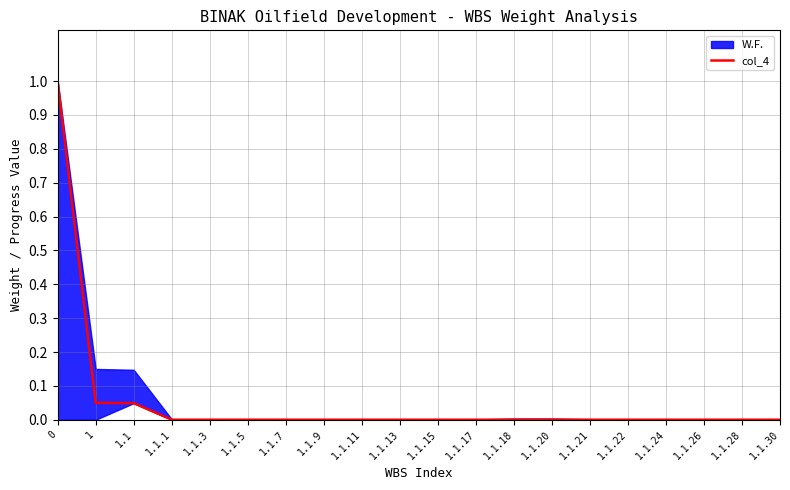

The value at 0 is 1.5. True or false?

False